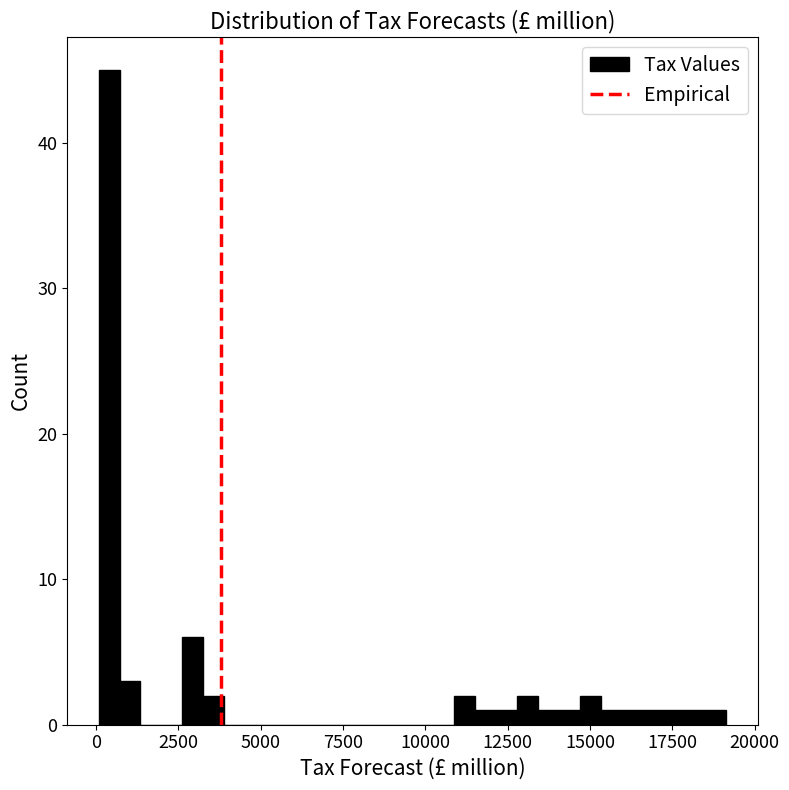

Around what value on the x-axis is the tallest bar? Give the approximate position of its centre, as read against the axis.

500